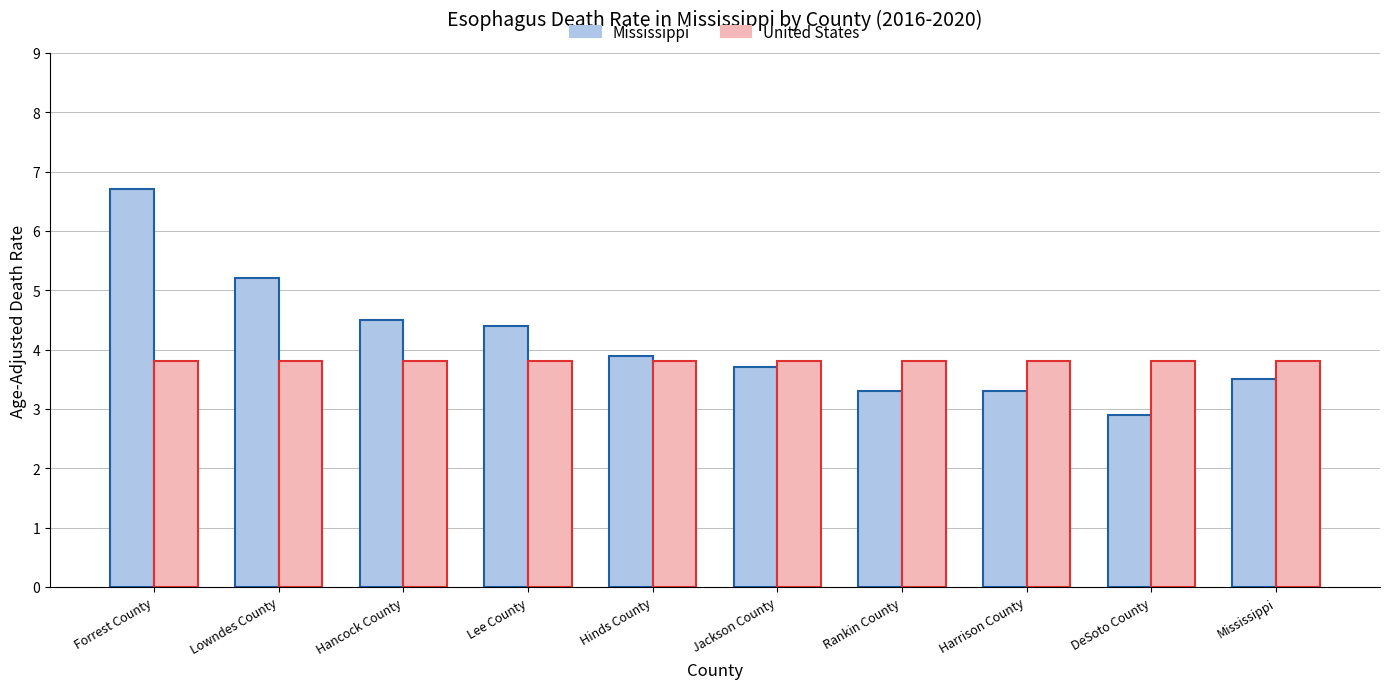

Which series has the widest spread of values?

Mississippi